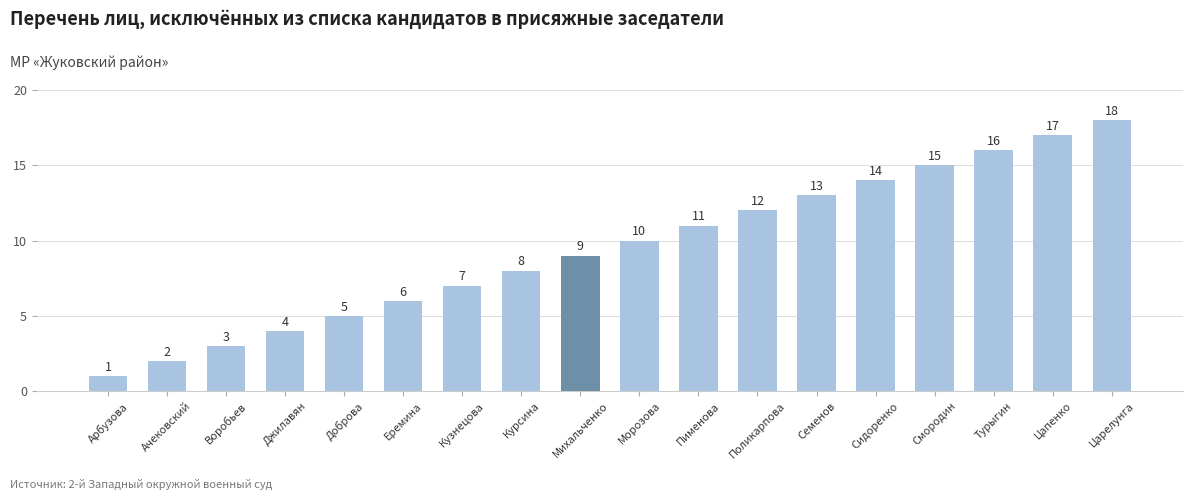

What position from the right is Михальченко?

10